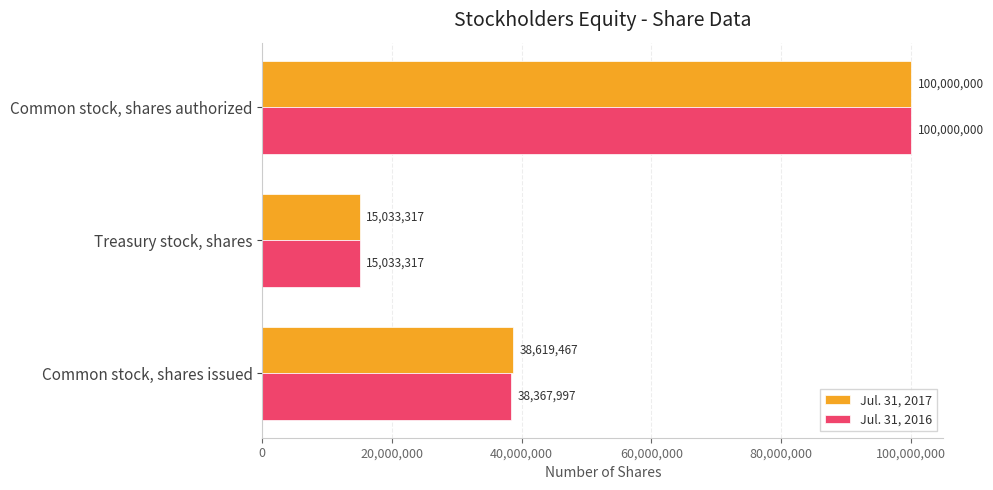

Which series has the largest total across all categories?

Jul. 31, 2017